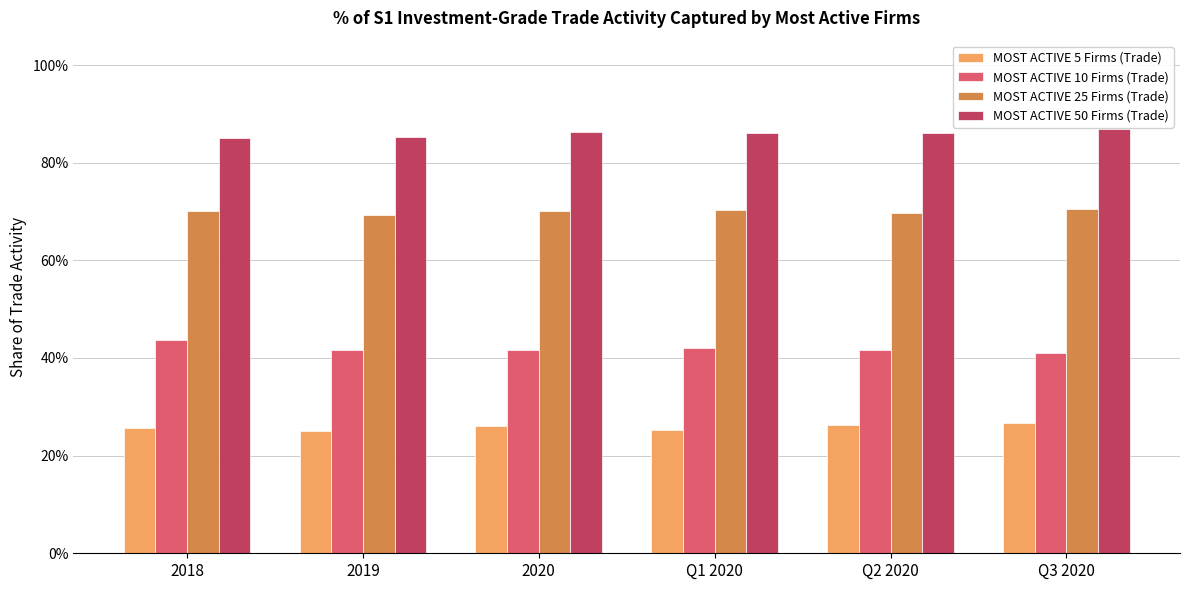

Between 2018 and Q3 2020, which is larger?

Q3 2020